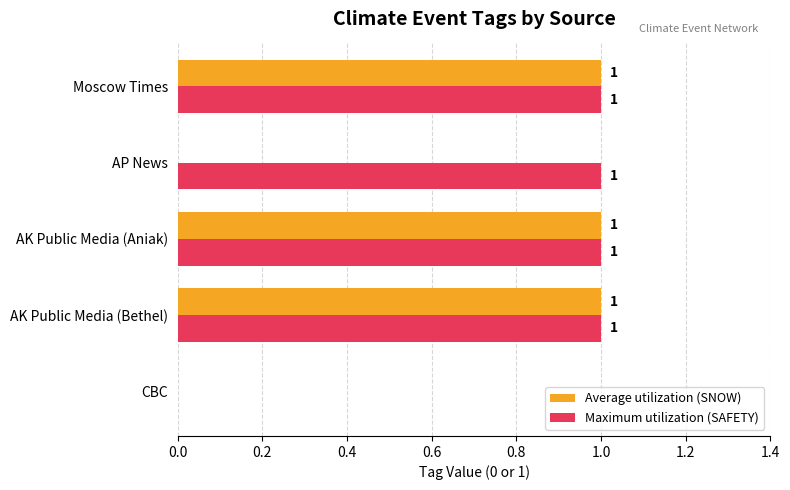

Which series has the largest total across all categories?

Maximum utilization (SAFETY)